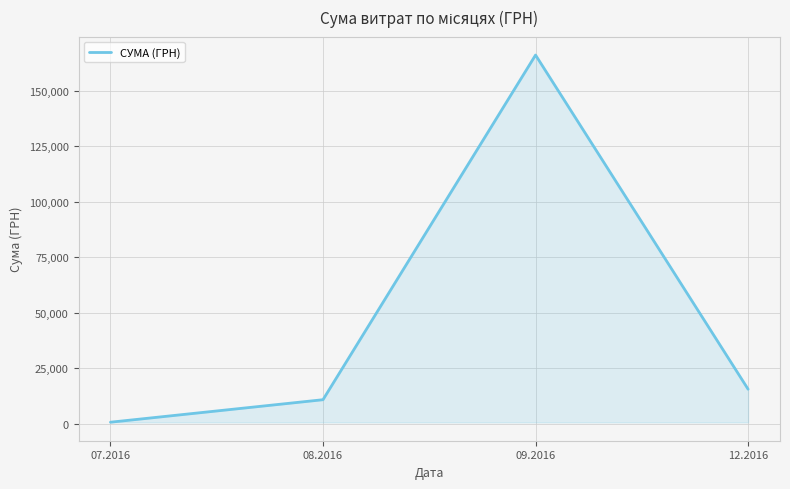

How many interior local peaks (higher than both neighbors) does the data have?

1